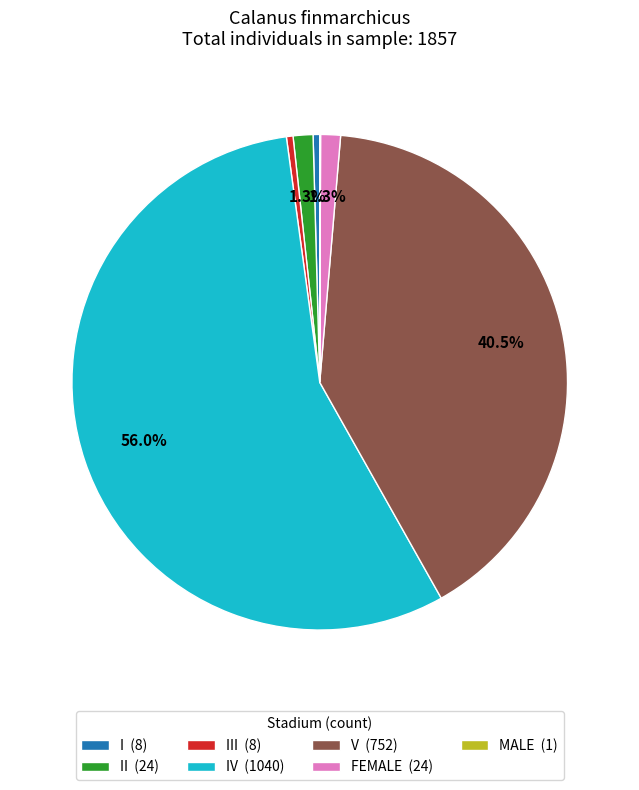

Is the sum of IV (1040) and II (24) greater than half?

Yes